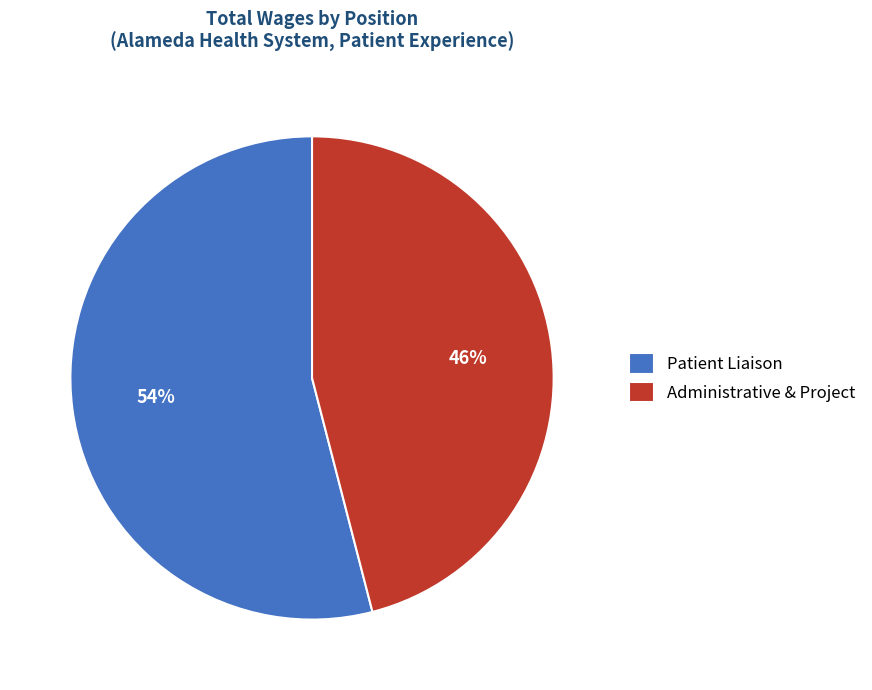

To the nearest percent, what is the difference between the largest and smallest slice percentages?

8%